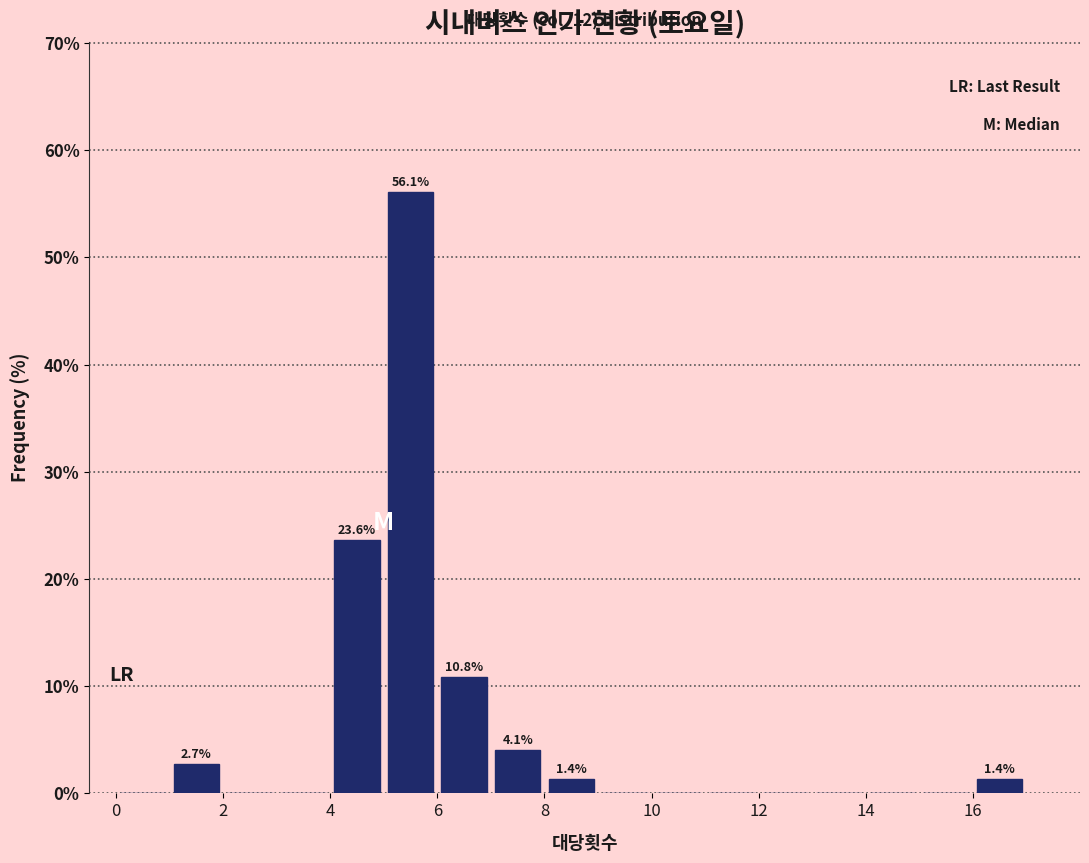

Which range on the x-axis has the tallest bar?

5 to 6